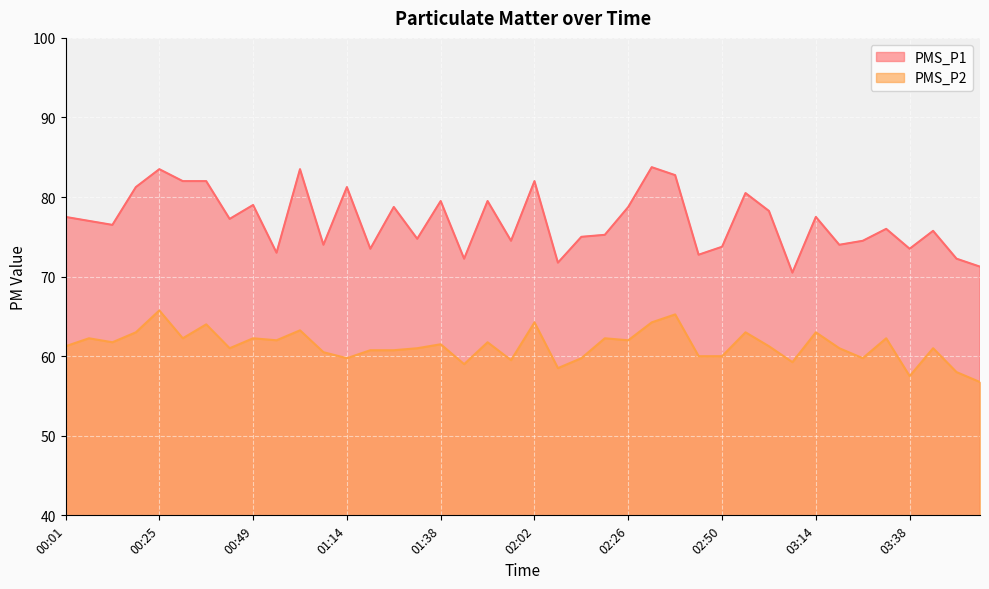

Rank the series by their average value, from highest to lowest.

PMS_P1, PMS_P2